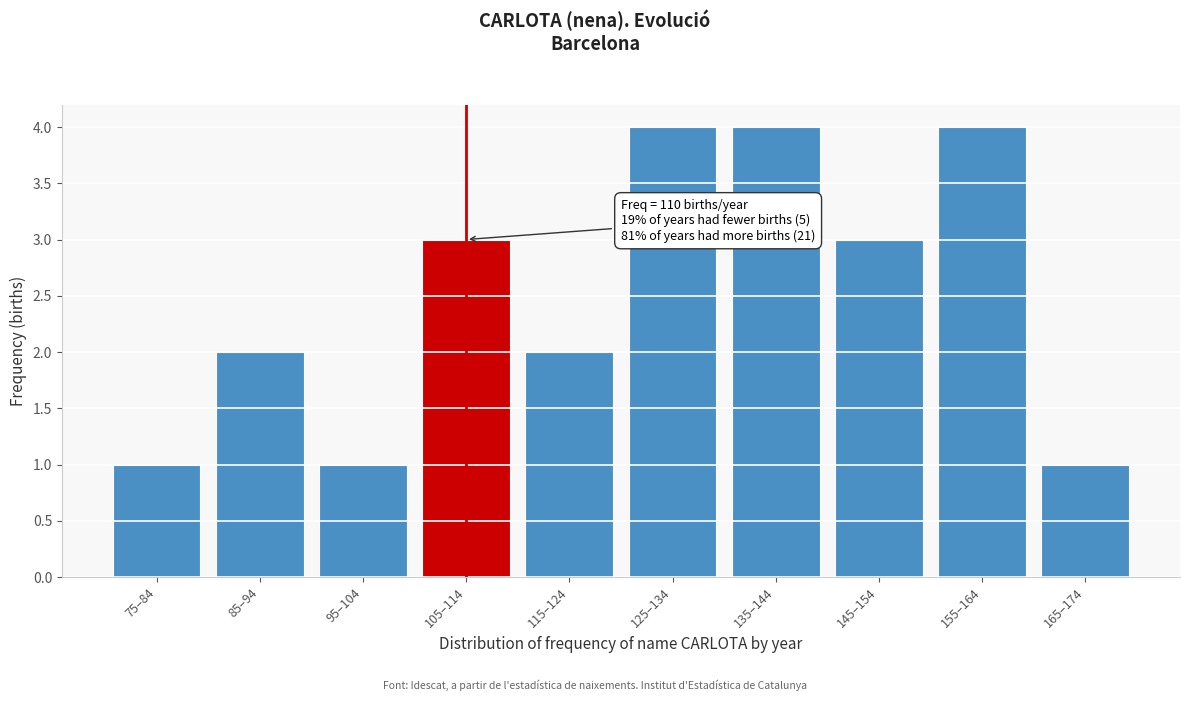

Reading left to right, extract all data points from this chart.

75–84=1	85–94=2	95–104=1	105–114=3	115–124=2	125–134=4	135–144=4	145–154=3	155–164=4	165–174=1